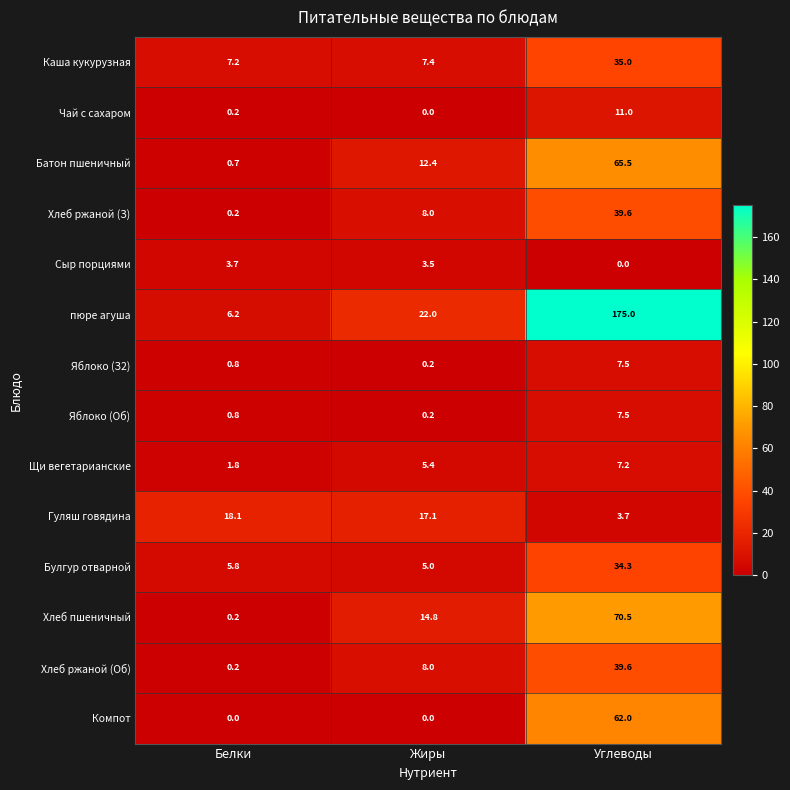

Where is Яблоко (З2) nearest to the value 3?

Белки